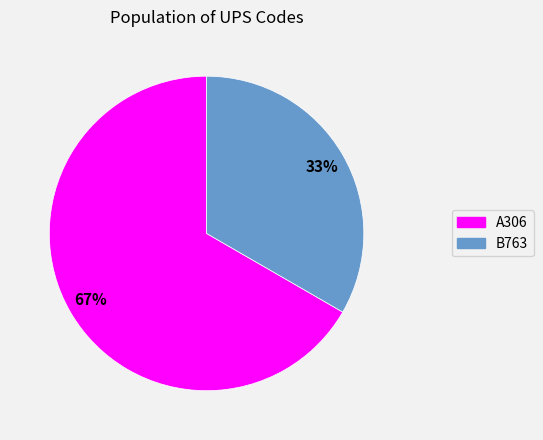

Does B763 account for over 50% of the chart?

No